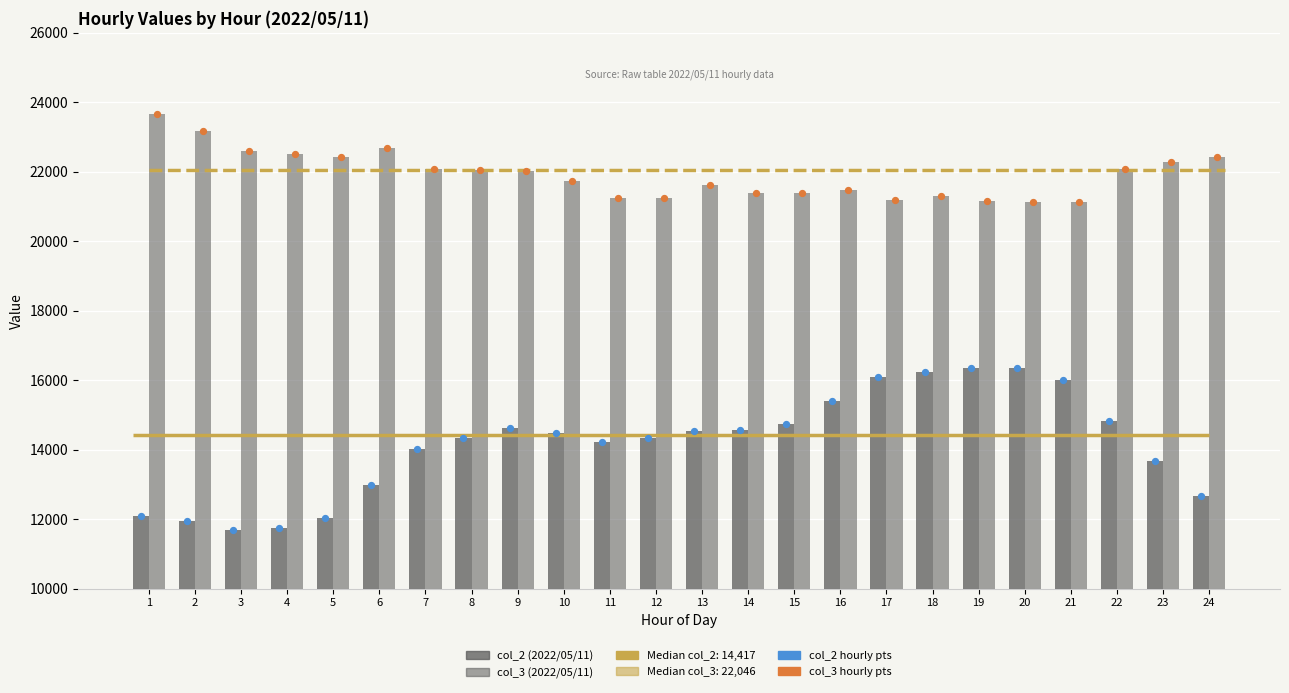

Which series reaches the maximum Y coordinate?

col_3 (2022/05/11)